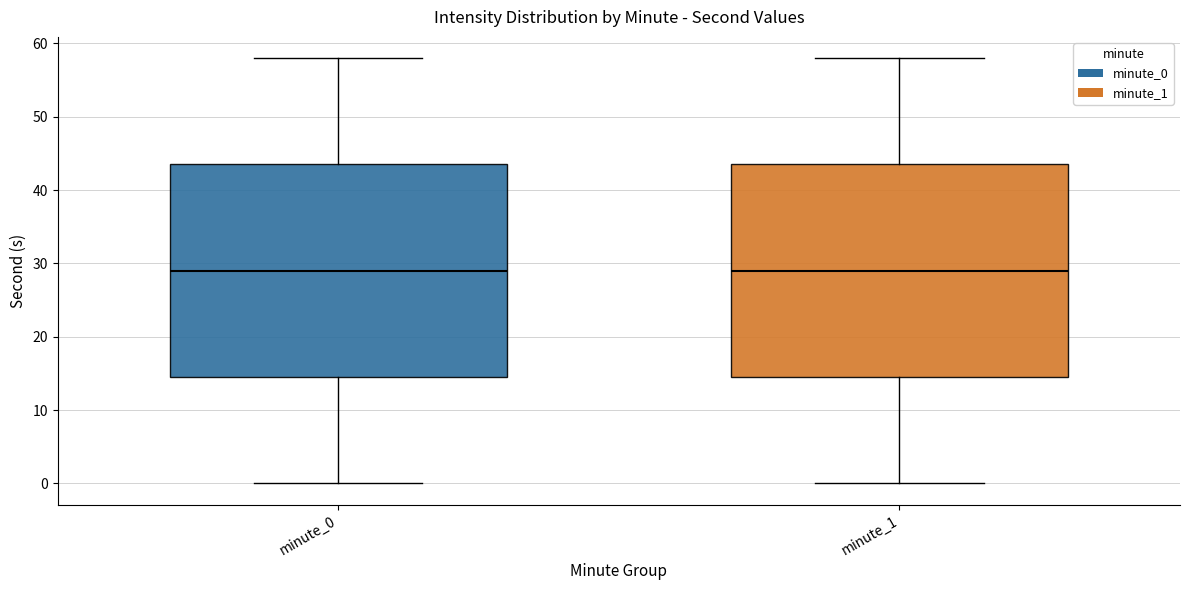

Where is the lower edge of the box for minute_1 on the y-axis? The values are not printed on the chart, so give them approximately, as read against the axis.

15